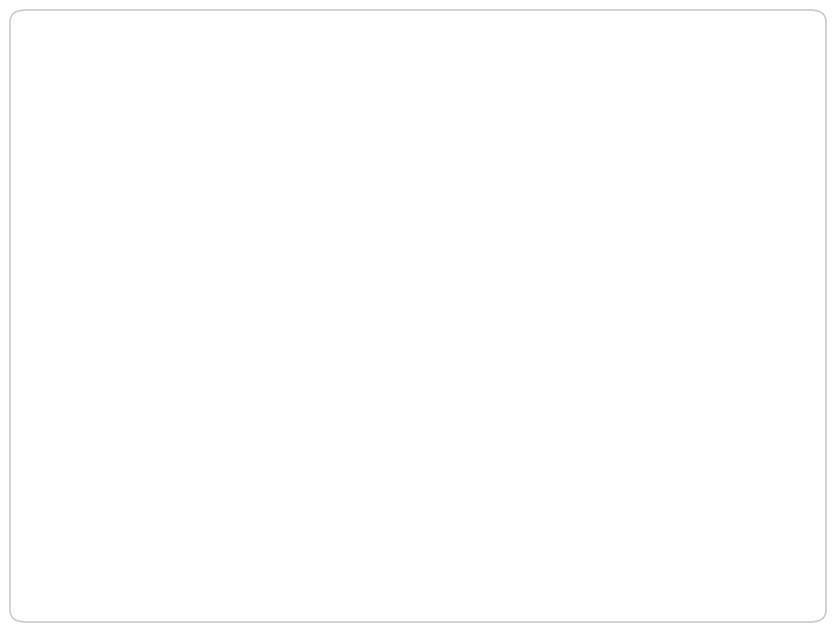

How many slices are in this pie chart?

10